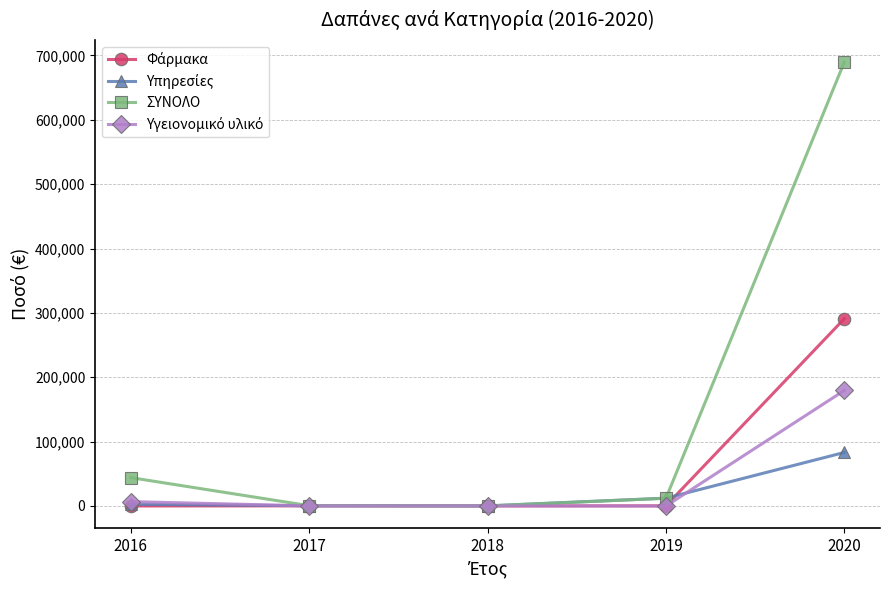

Is this an area chart (filled region under the line)?

No